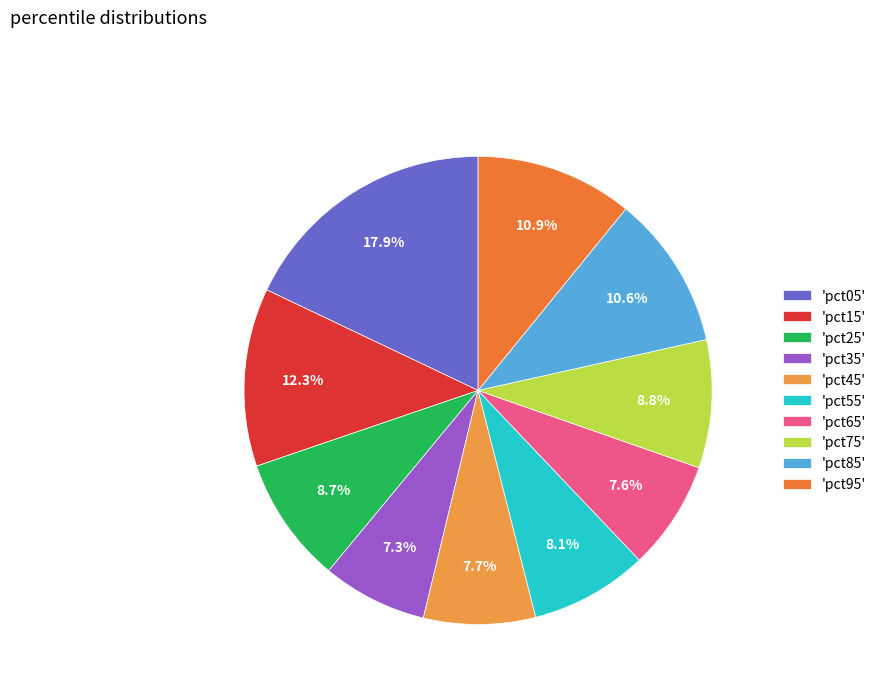

To the nearest percent, what is the average slice percentage?

10%